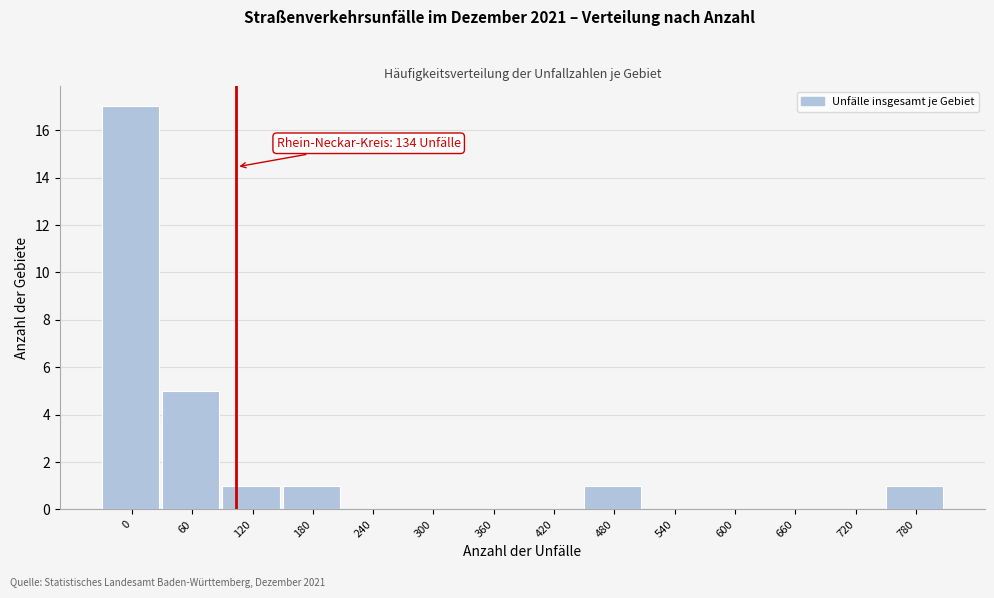

Reading left to right, list all the values displayed in this chart.

0=17	60=5	120=1	180=1	240=0	300=0	360=0	420=0	480=1	540=0	600=0	660=0	720=0	780=1